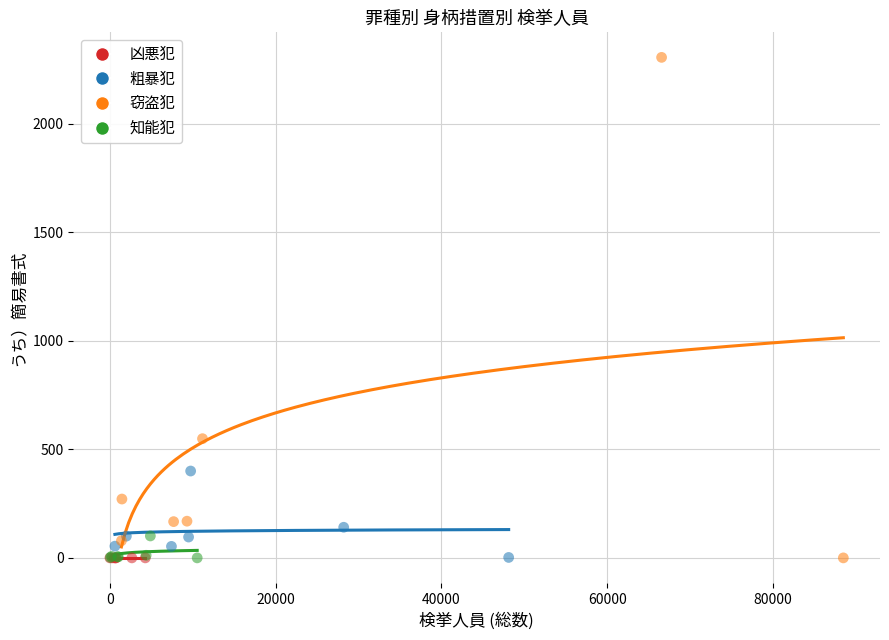

Which series contains the highest Y value?

窃盗犯